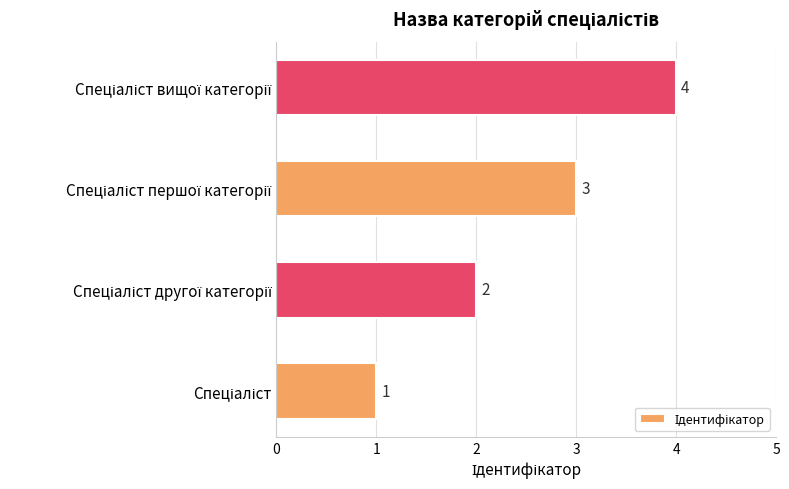

How many values are between 2 and 4?

3